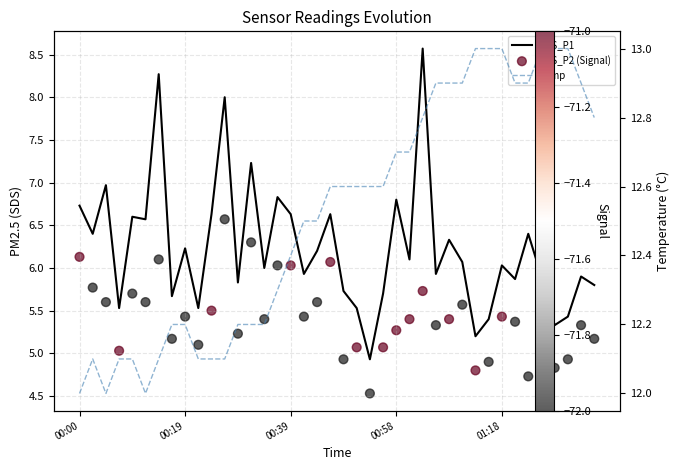

What is the total value across all series at 13?

25.7